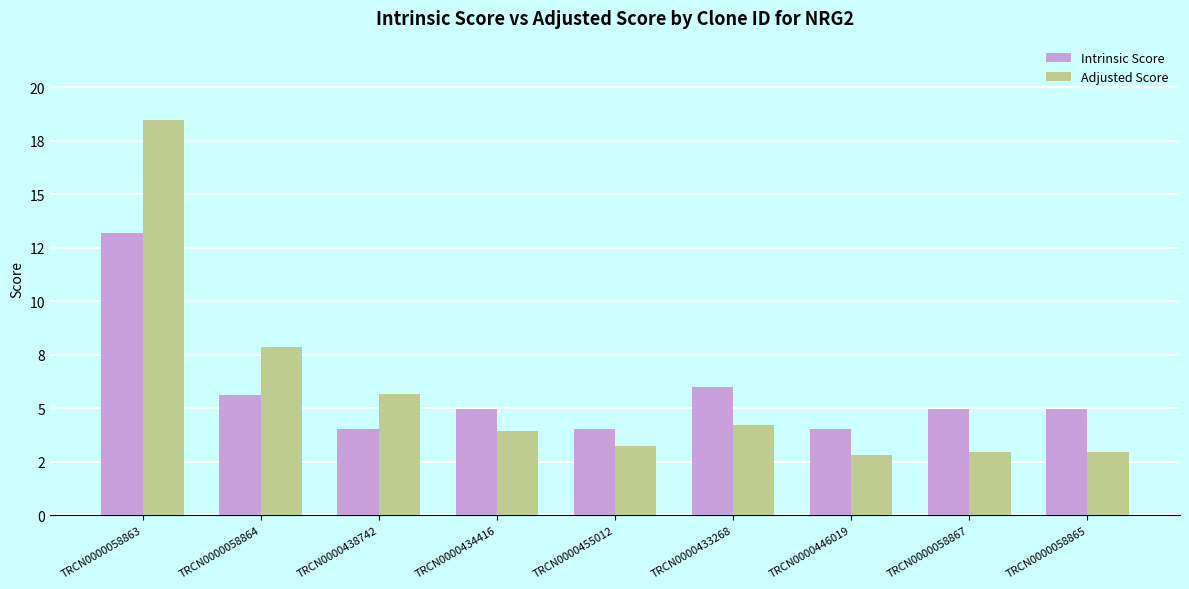

Read the Adjusted Score value at TRCN0000058867.

3.0